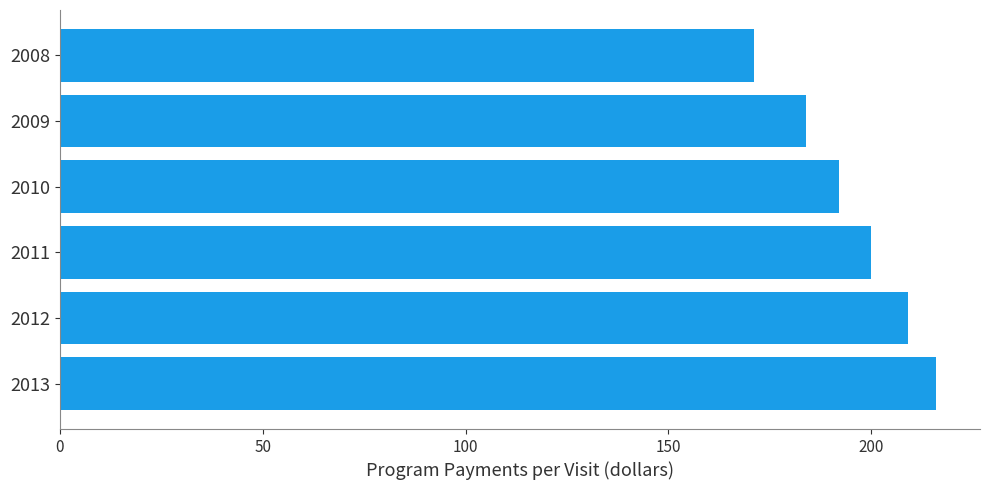

What is the ratio of the value at 2011 to the value at 2012?

1.0